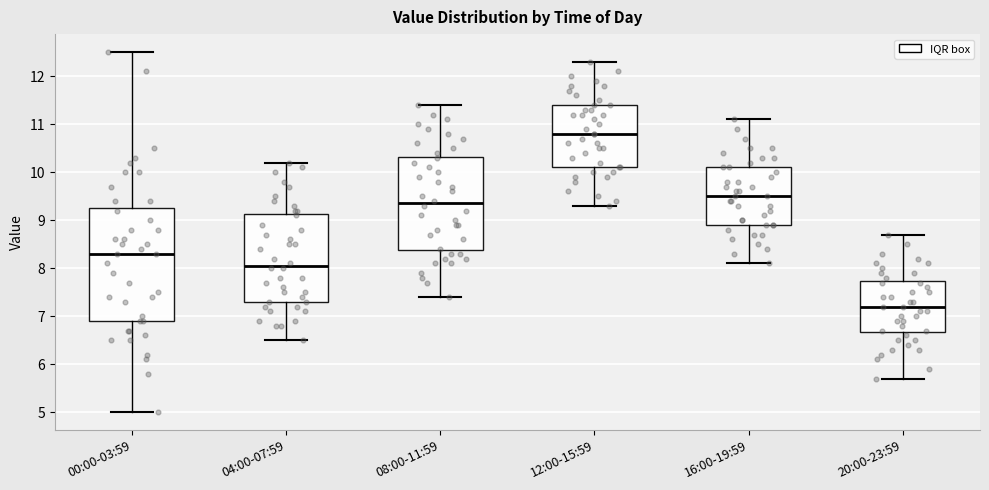

Where does the upper whisker of the box for 12:00-15:59 end on the y-axis? The values are not printed on the chart, so give them approximately, as read against the axis.

12.3